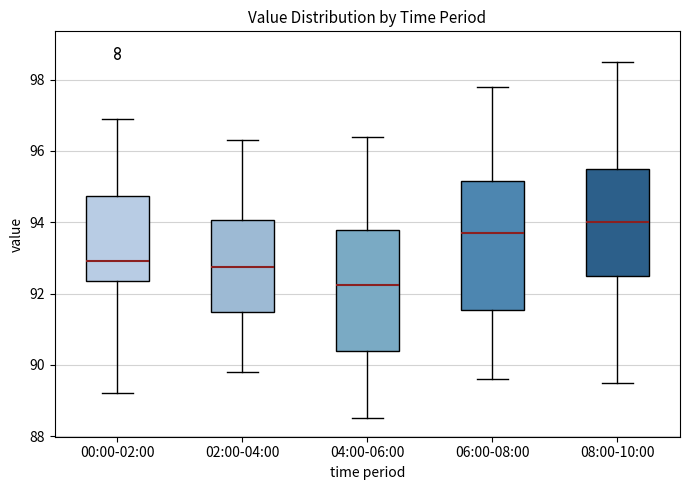

Which box has the highest median line?

08:00-10:00